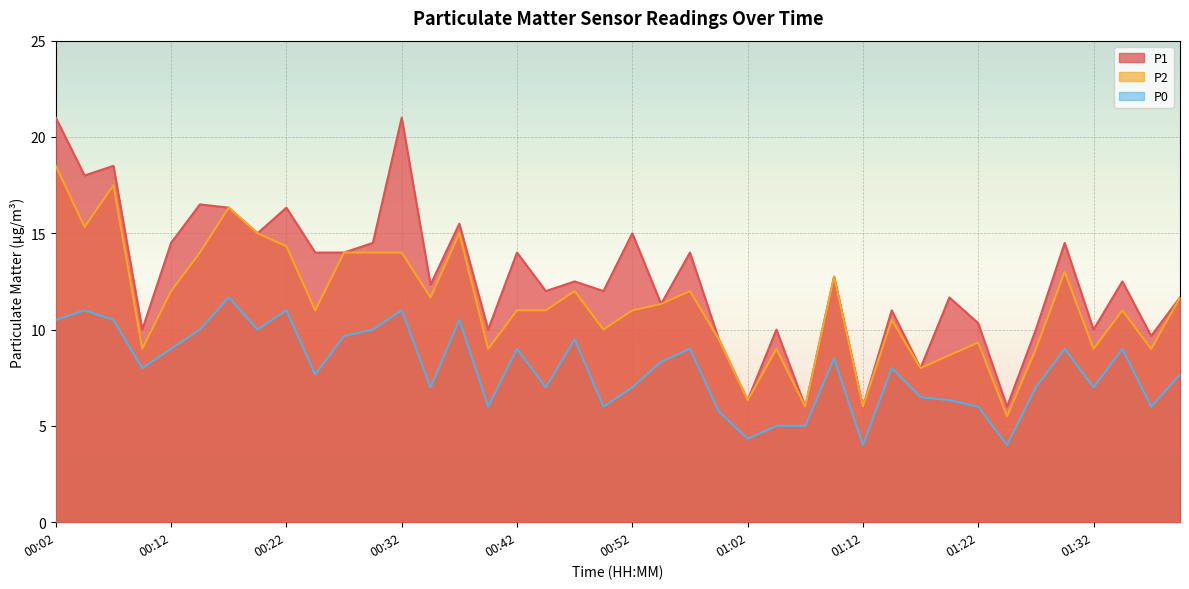

True or false: P2 has a value of 3.9 at 00:02.

False